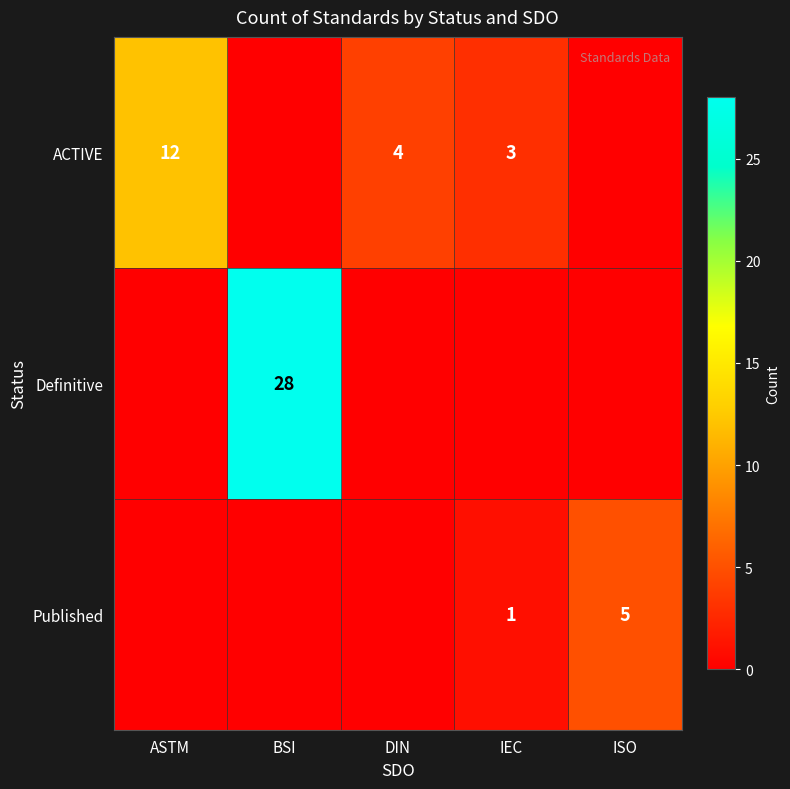

The value of ACTIVE at IEC is 4. True or false?

False